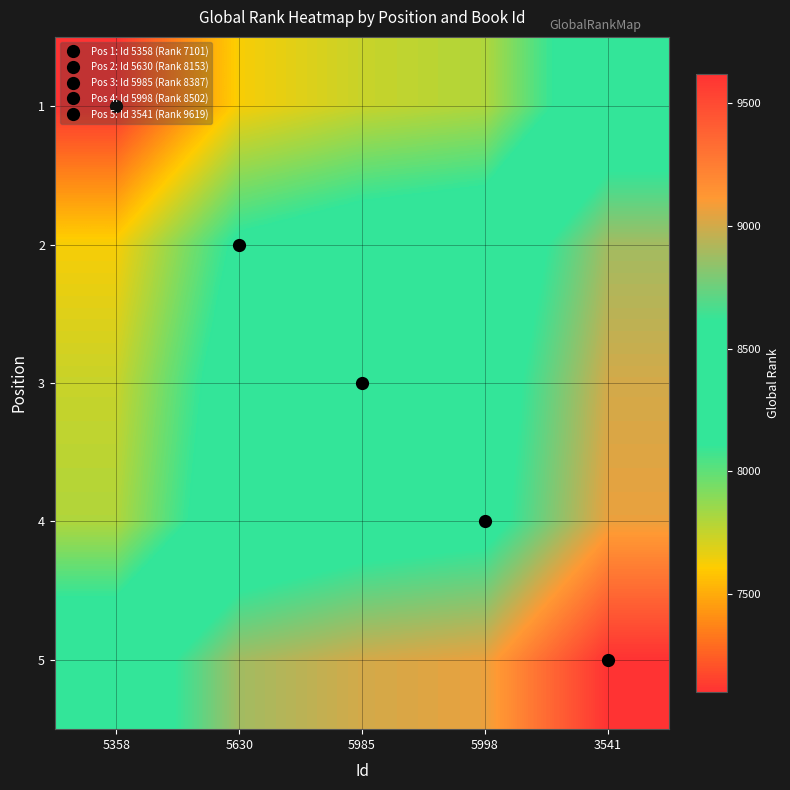

Count the number of data series in this chart.

5